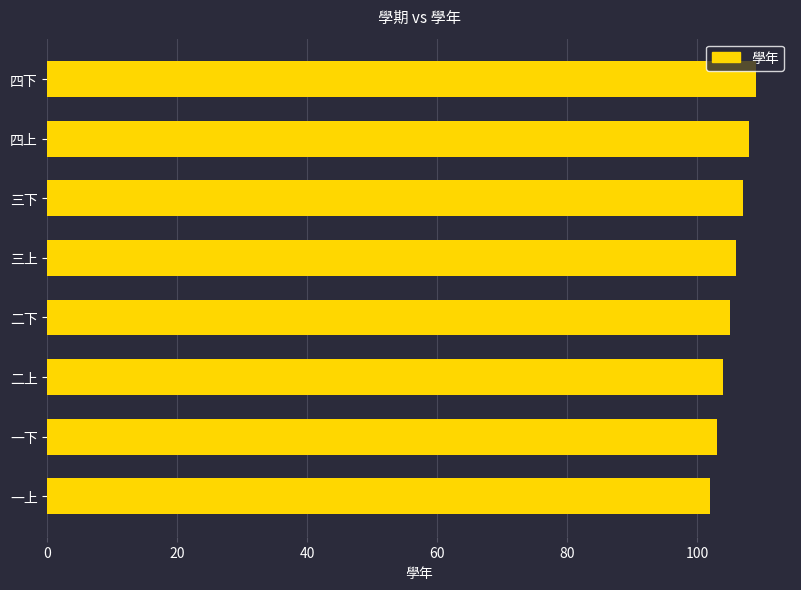

Which has a higher value, 三下 or 一上?

三下